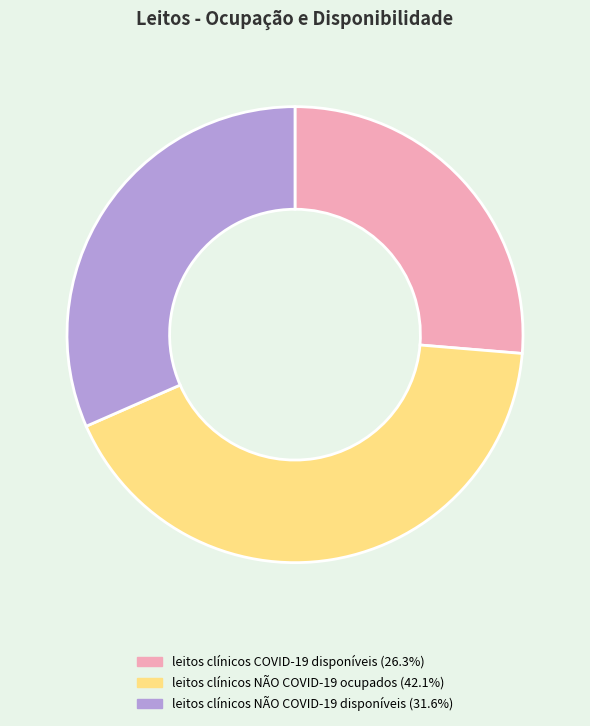

Is there a majority slice in this chart?

No